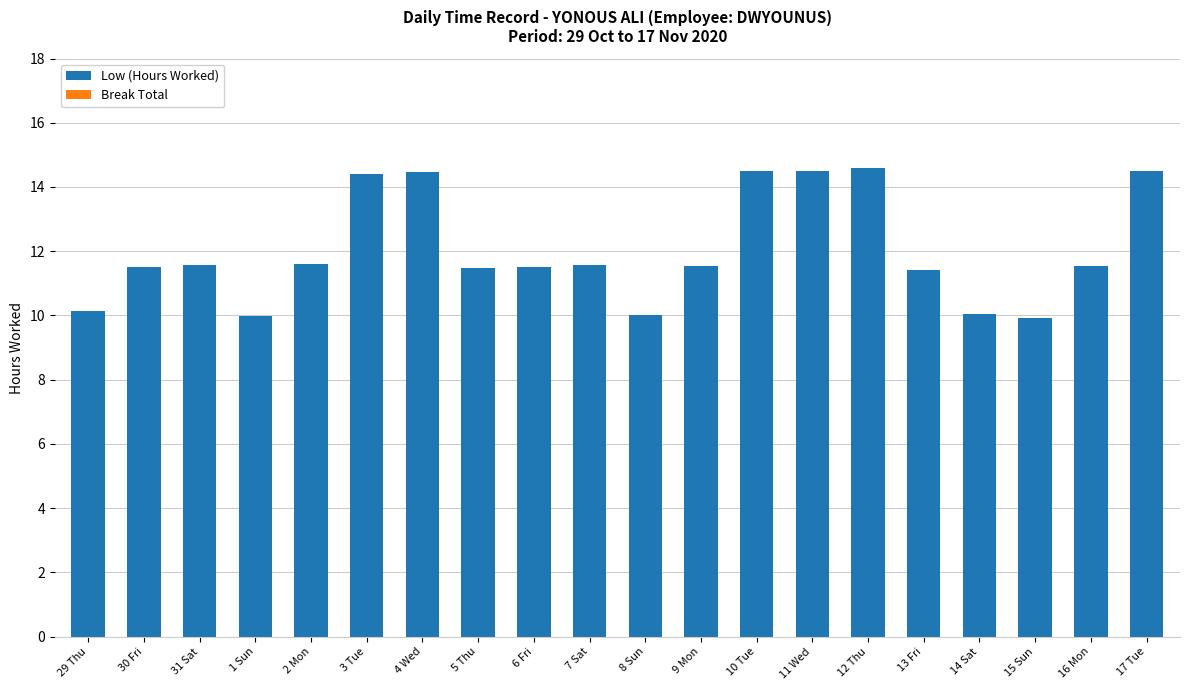

What is the greatest value displayed?

14.6